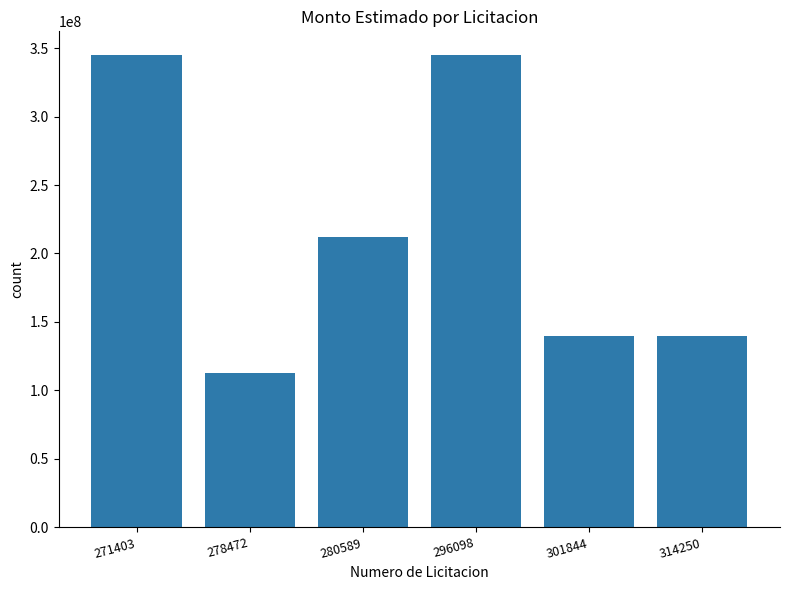

Where is the data nearest to the value 228705000?

280589